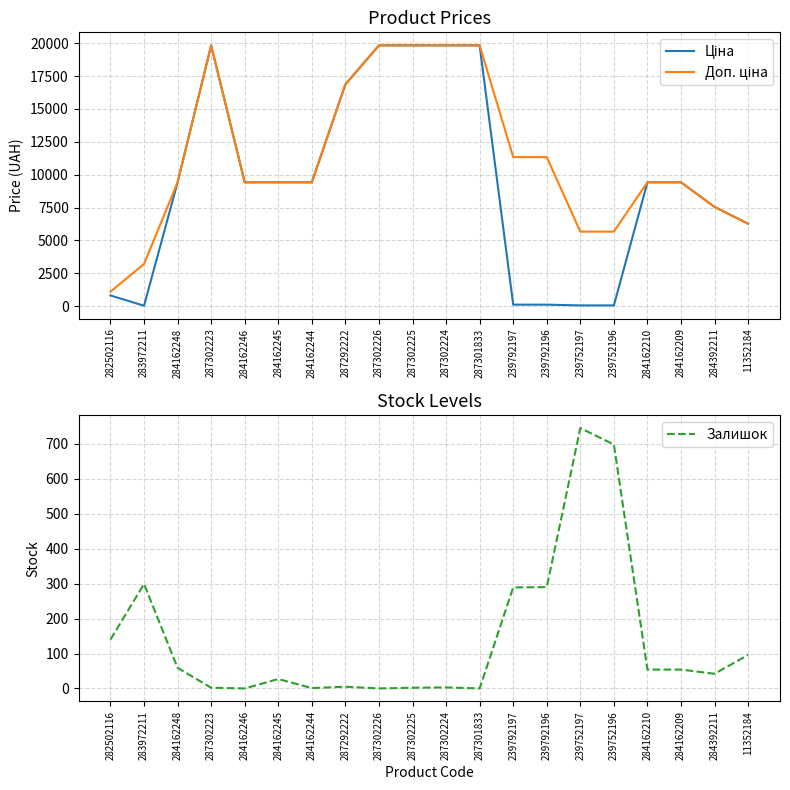

The value of Залишок at 284162248 is 101.4. True or false?

False